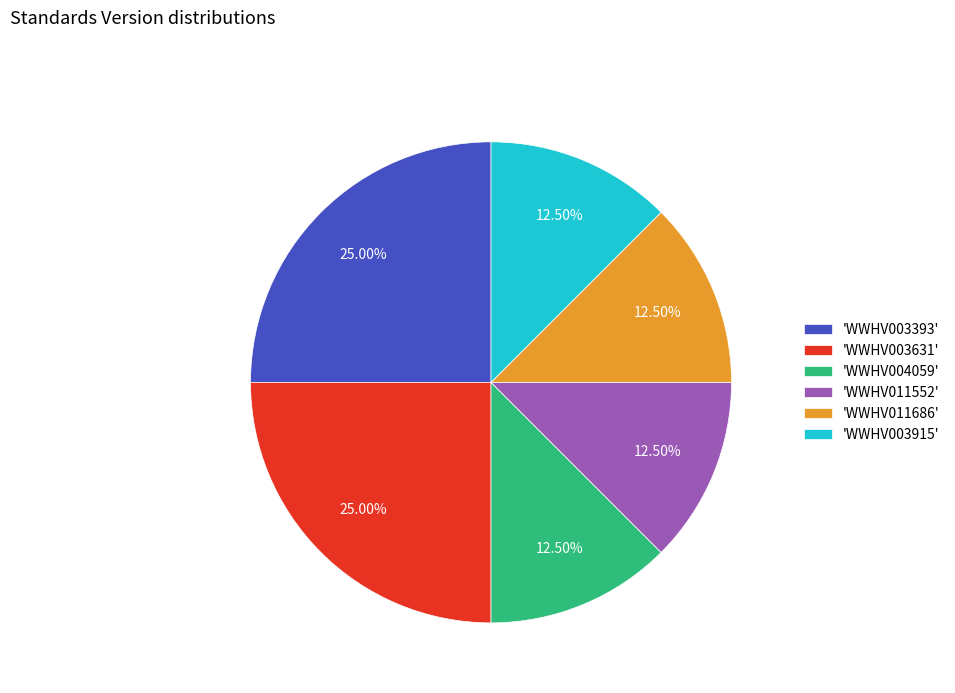

What is the ratio of the value at 'WWHV011686' to the value at 'WWHV003393'?

0.5